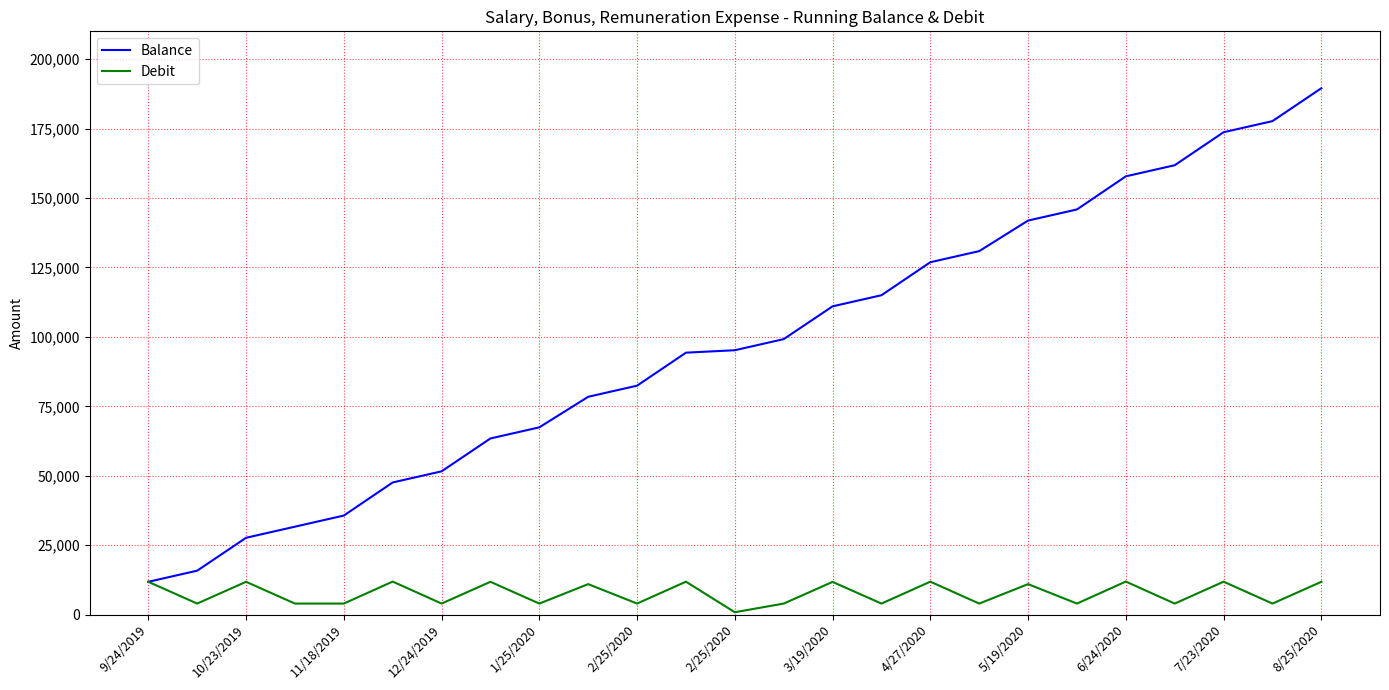

Which series has the widest spread of values?

Balance